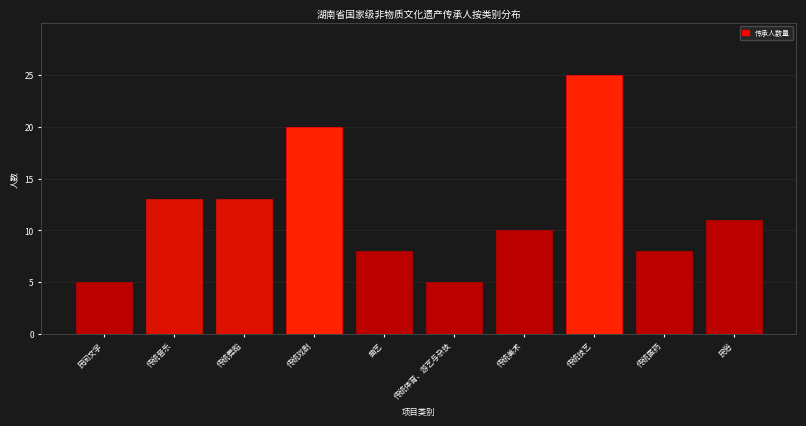

Reading left to right, transcribe all the data shown in this chart.

5	13	13	20	8	5	10	25	8	11